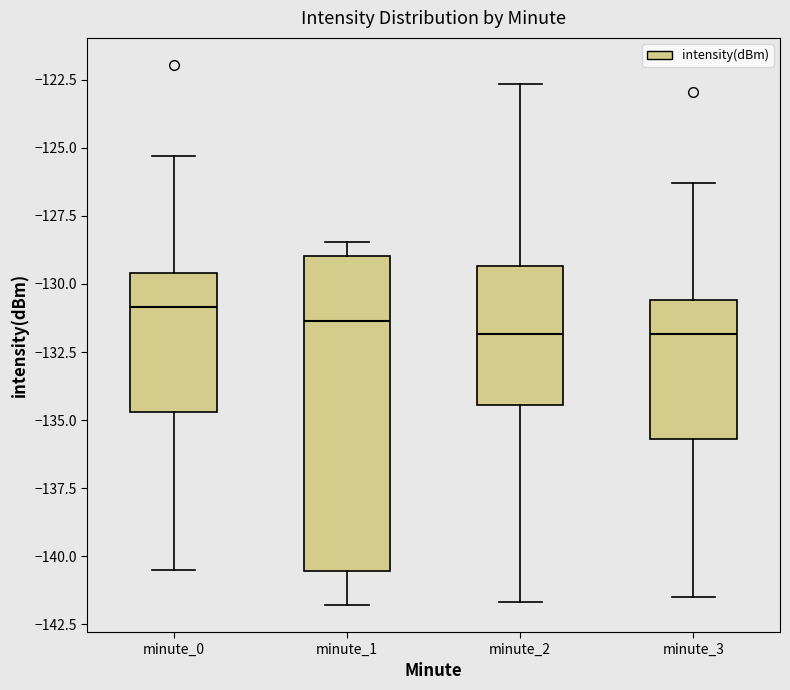

Comparing the boxes themselves (not the whiskers), which one is the tallest?

minute_1